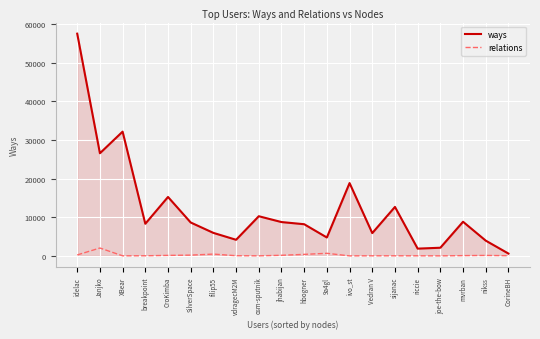

True or false: relations and ways intersect in this chart.

False